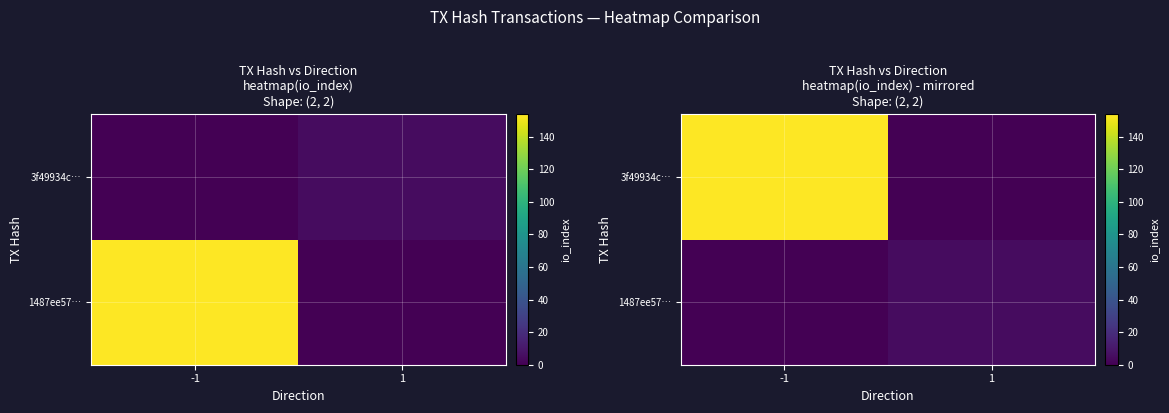

Which series has the largest total across all categories?

3f49934c…